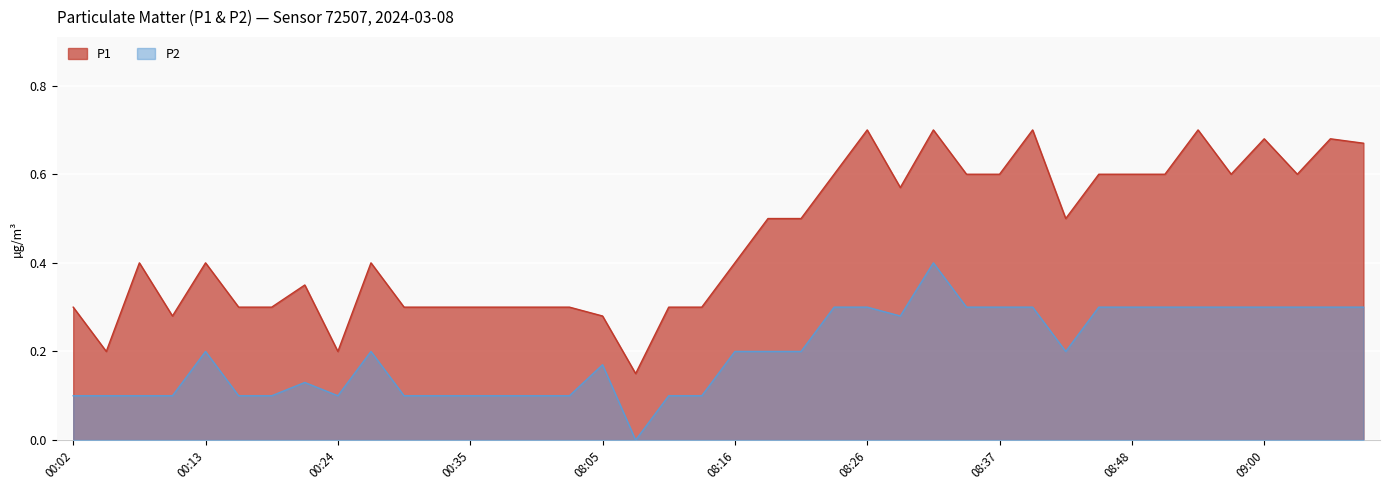

List the series in order of their overall mean, highest first.

P1, P2